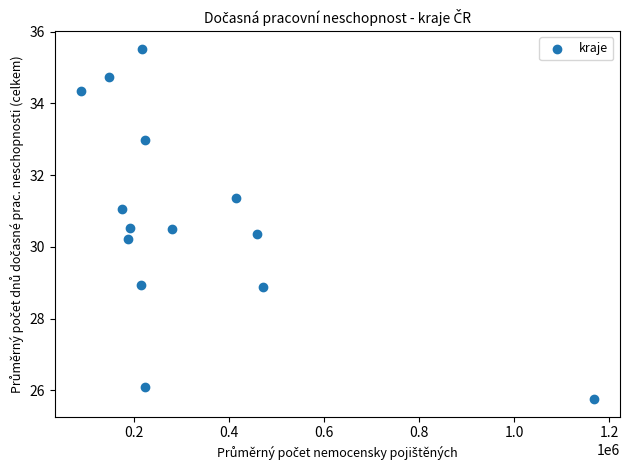

What Y value in the scatter plot is closest to 30?

30.2